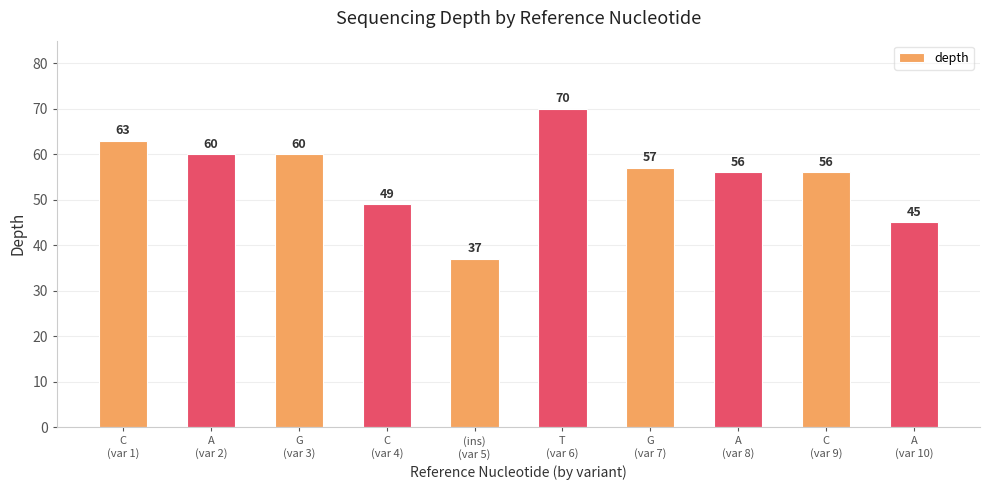

How many data points are less than 57?

5